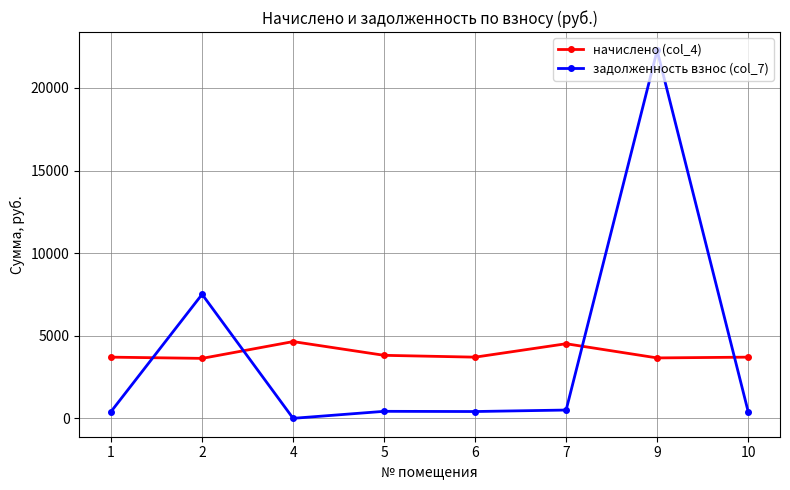

What is the spread (max minus min) of values at 2?

3878.9